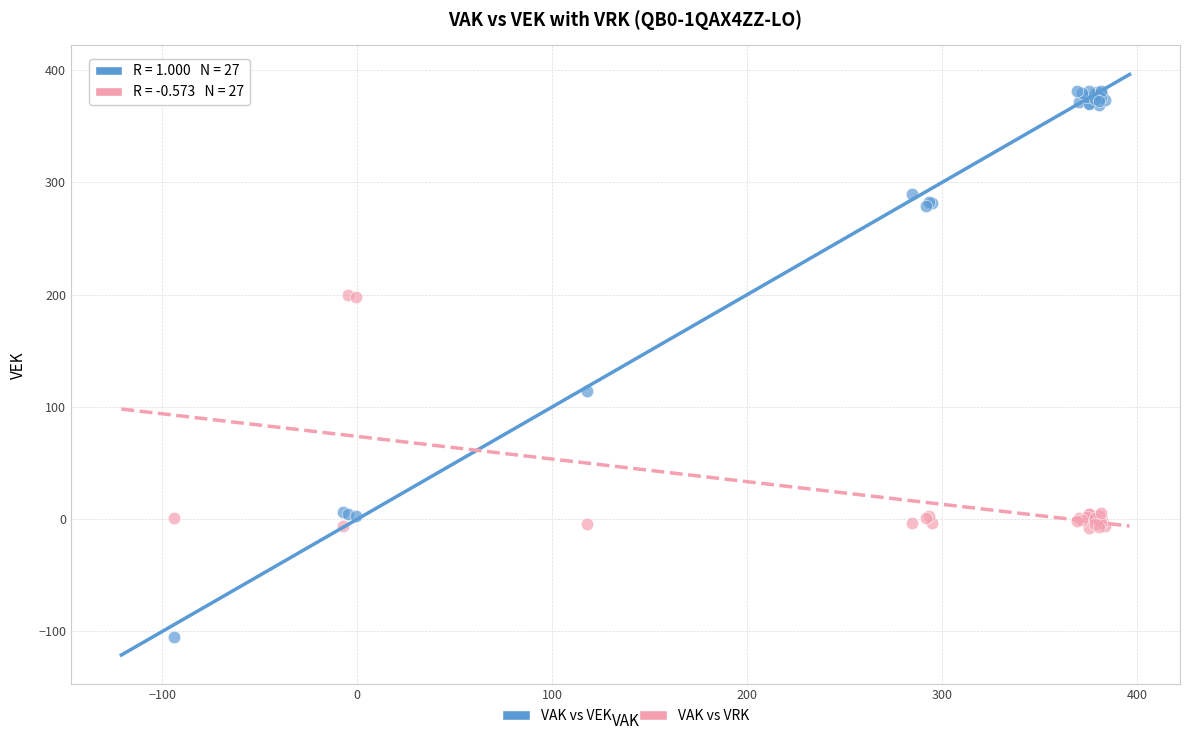

Which series contains the highest Y value?

VAK vs VEK